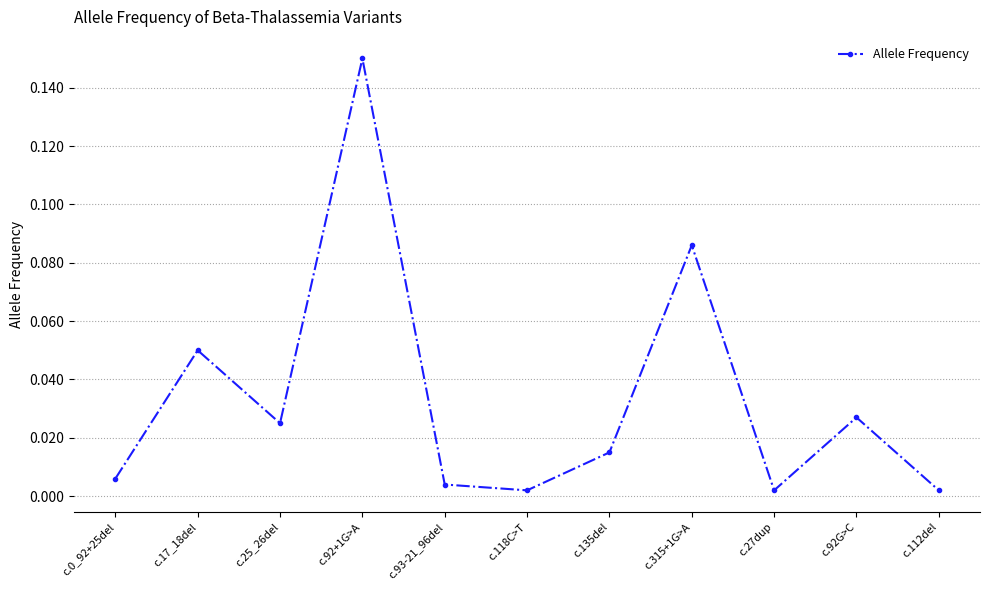

Which label corresponds to the largest value in the chart?

c.92+1G>A